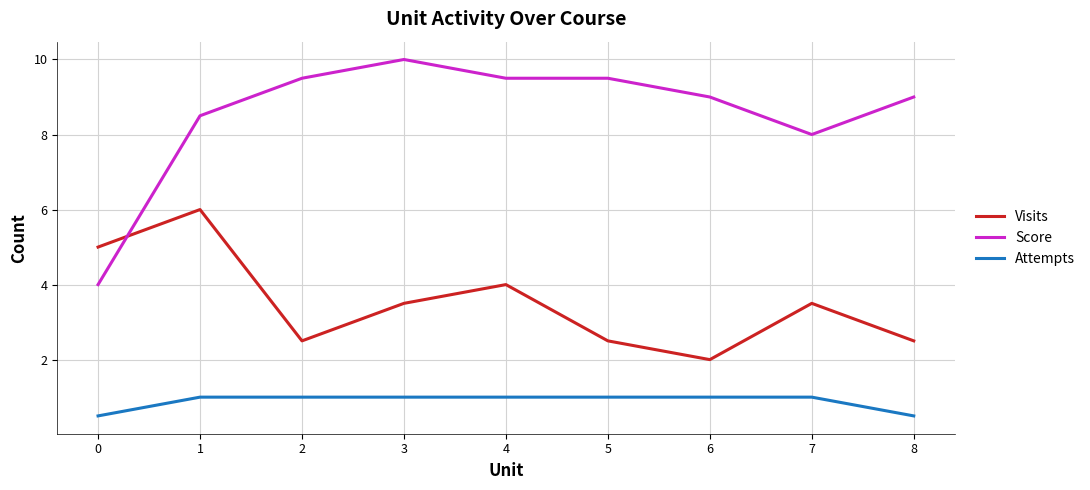

At how many categories does at least one series exceed 1?

9